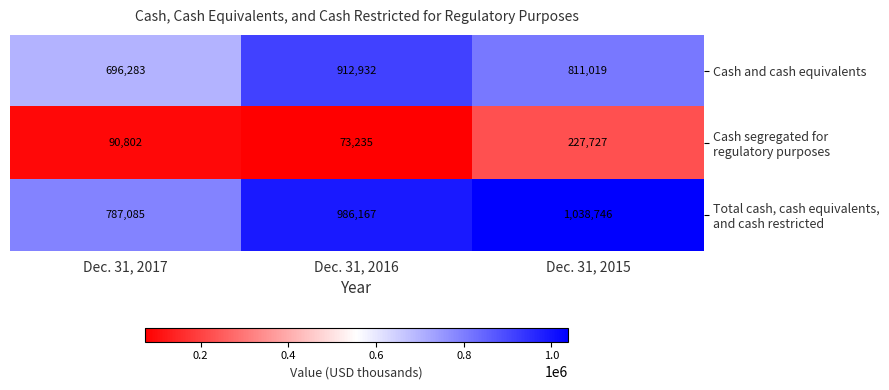

The Cash and cash equivalents series shows 440948 at Dec. 31, 2017. True or false?

False